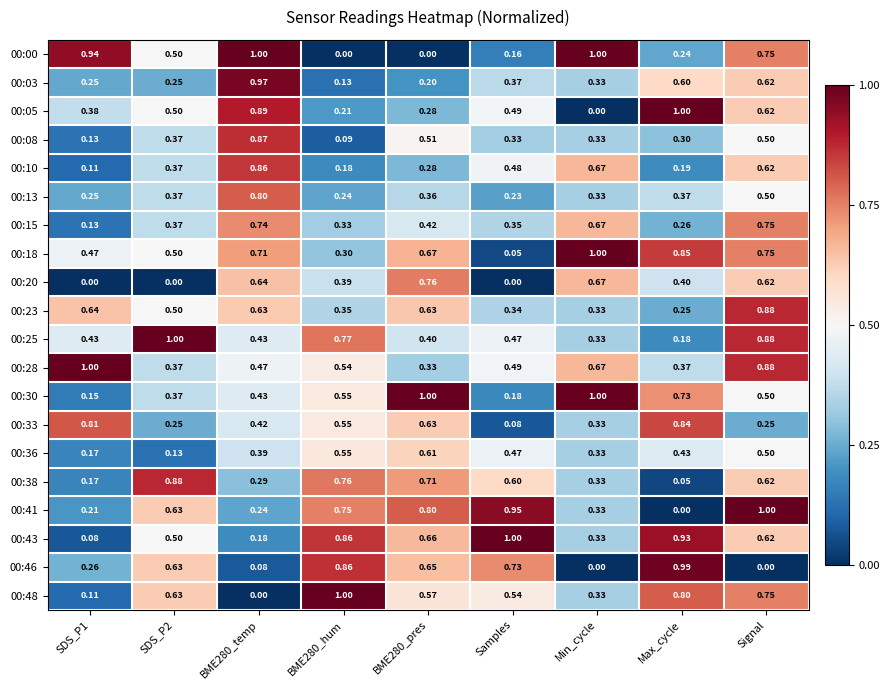

Which category has the lowest value in the 00:05 series?

Min_cycle